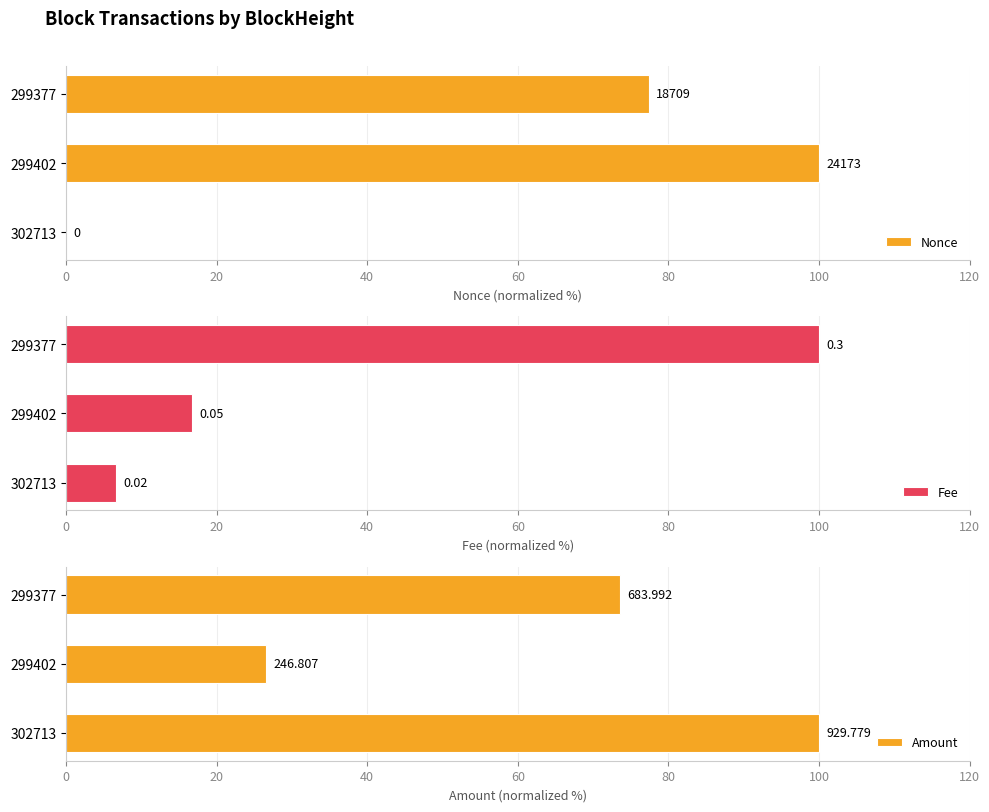

Between 302713 and 299377, which series saw the biggest shift?

Fee